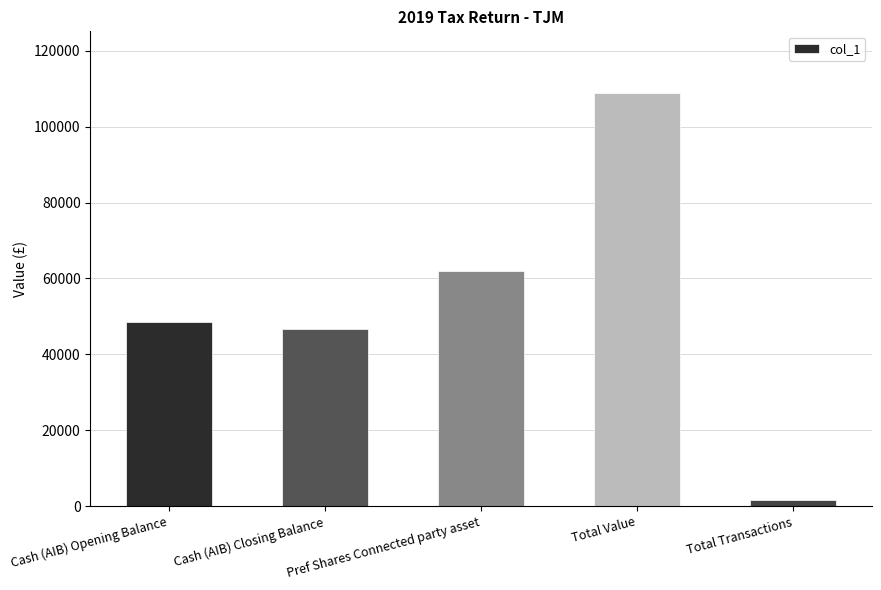

What is the average value?

53577.0